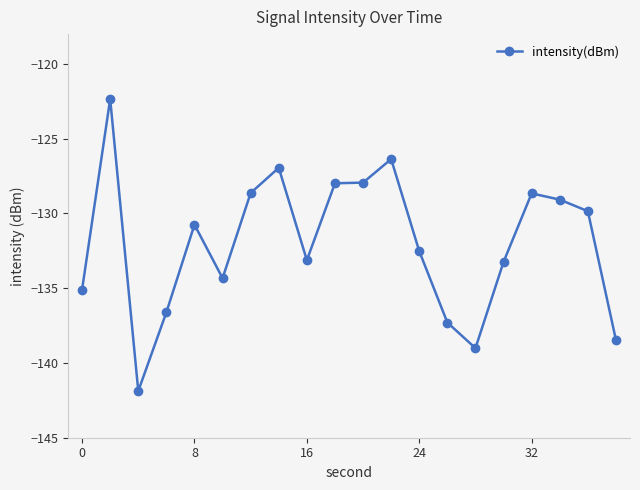

What is the value of the 11th point from the left?

-127.9